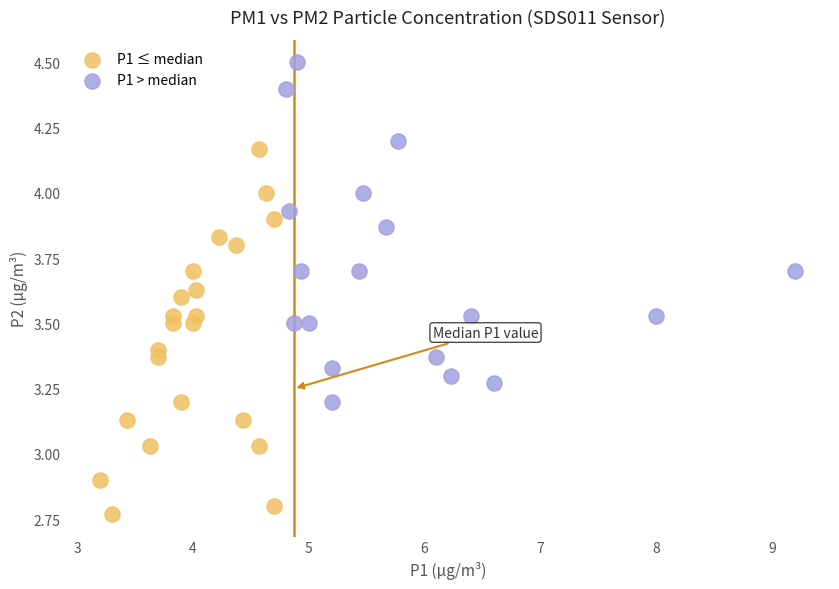

What are all the series names shown in the legend?

P1 ≤ median, P1 > median